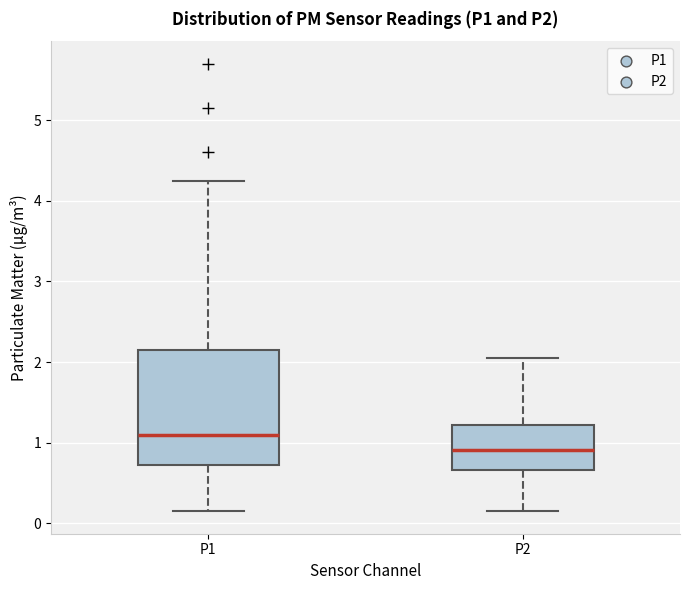

Which box is the tallest, from its lower edge to its upper edge?

P1